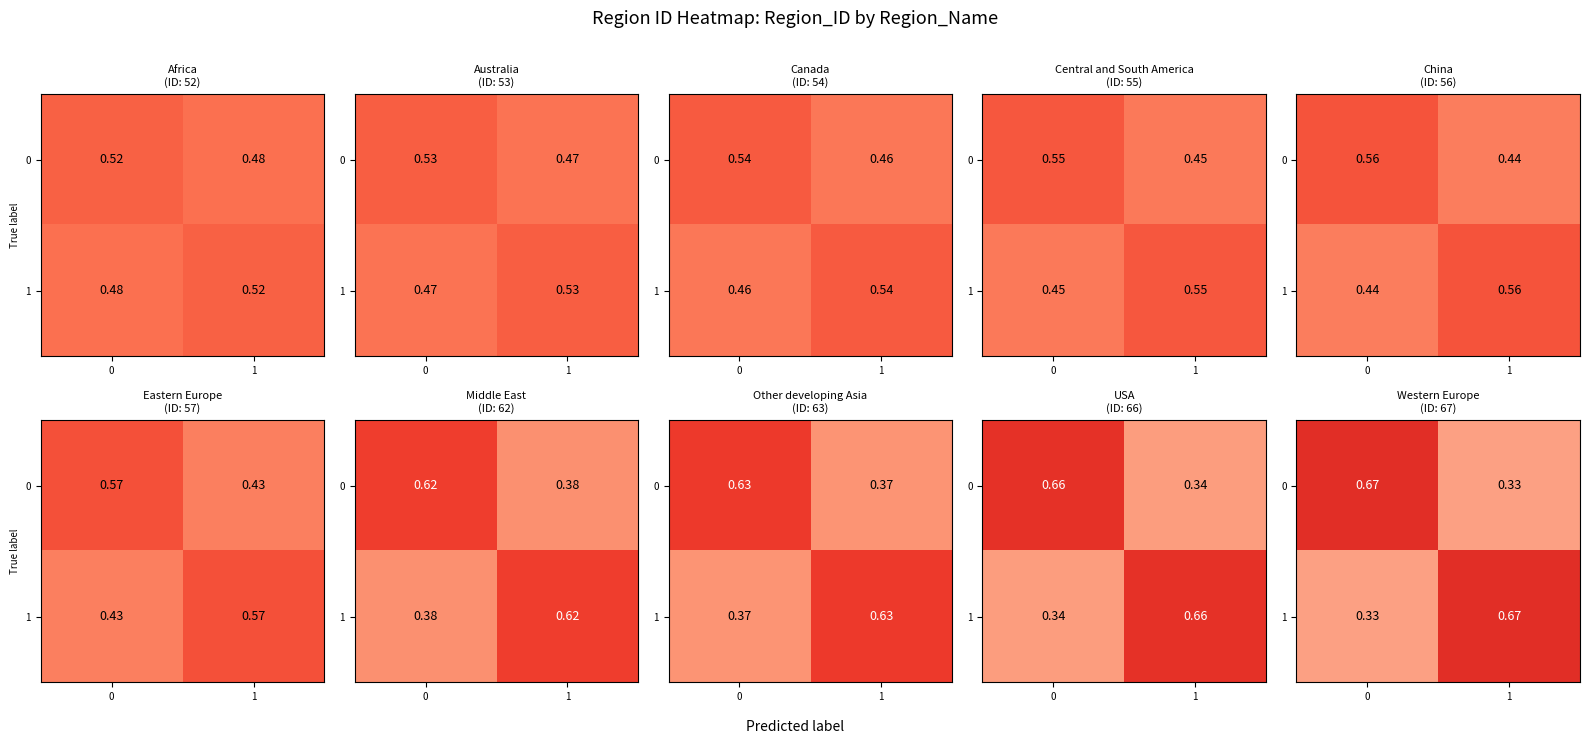

The 0 series shows 0.3 at 0. True or false?

False